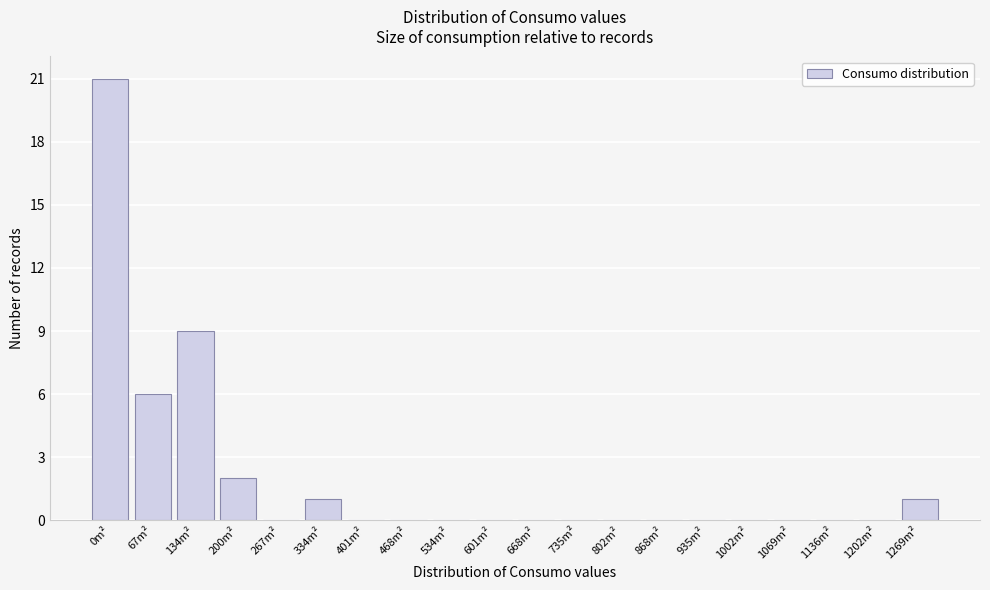

Reading left to right, transcribe all the data shown in this chart.

0m²=21	67m²=6	134m²=9	200m²=2	267m²=0	334m²=1	401m²=0	468m²=0	534m²=0	601m²=0	668m²=0	735m²=0	802m²=0	868m²=0	935m²=0	1002m²=0	1069m²=0	1136m²=0	1202m²=0	1269m²=1